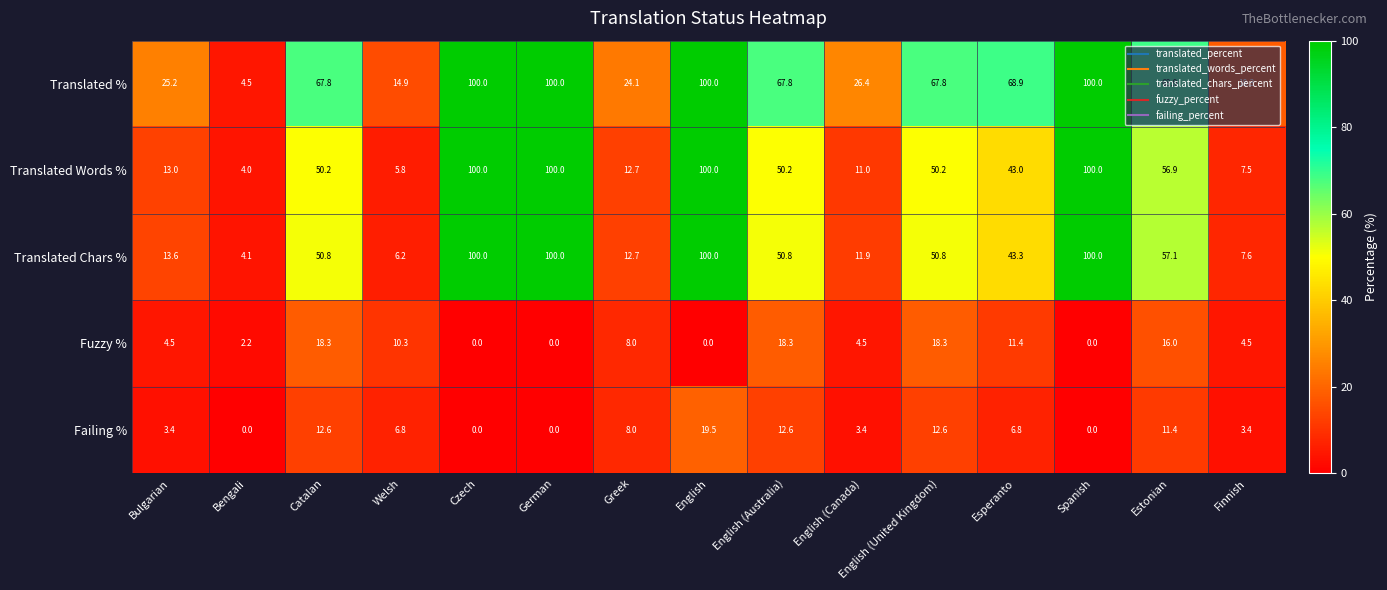

The value of Failing % at English (Canada) is 3.4. True or false?

True